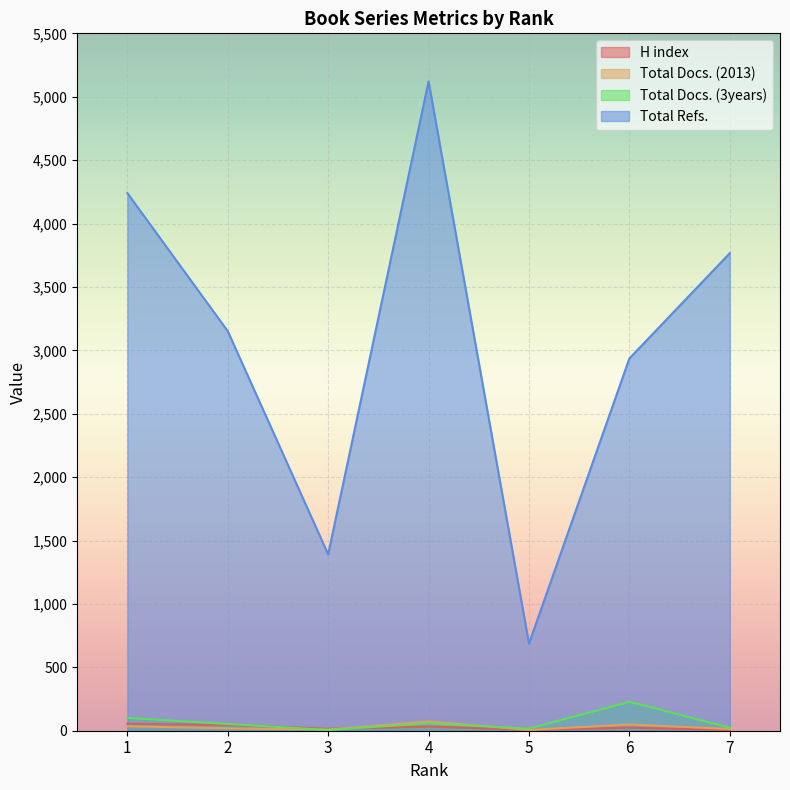

Which has a higher value, 4 or 5?

4